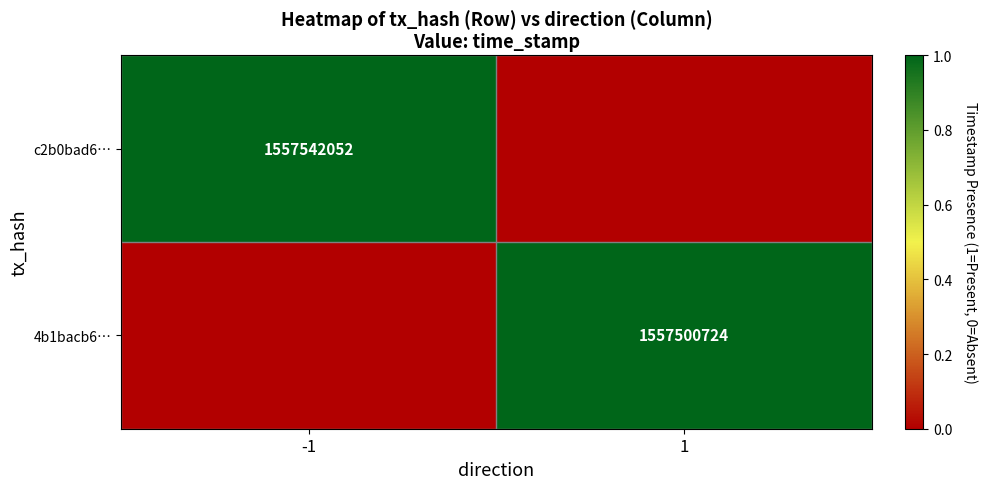

The value of c2b0bad6… at -1 is 1557542052. True or false?

True